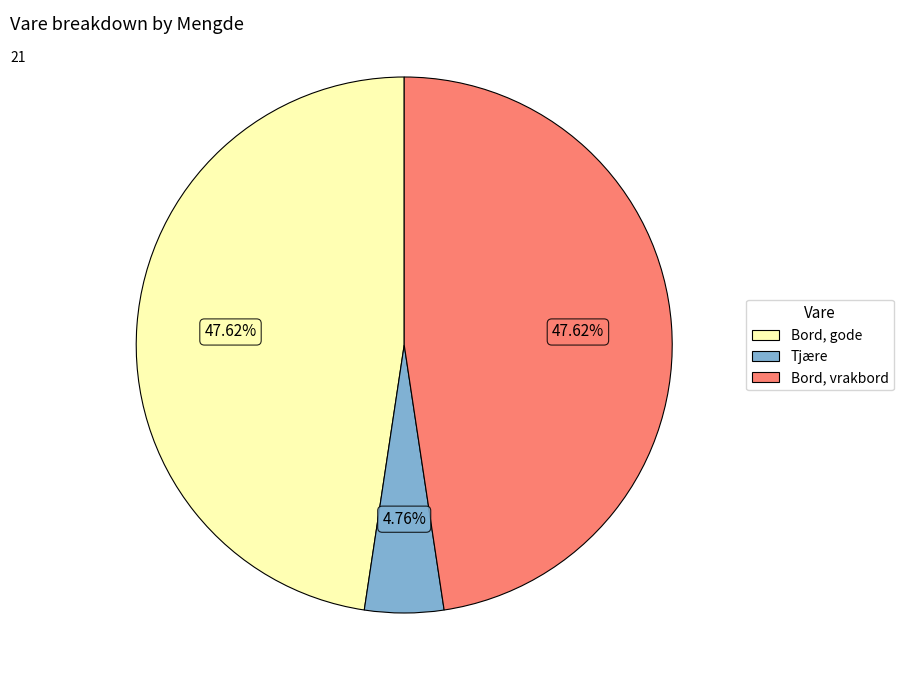

To the nearest percent, what portion does Bord, vrakbord represent?

48%